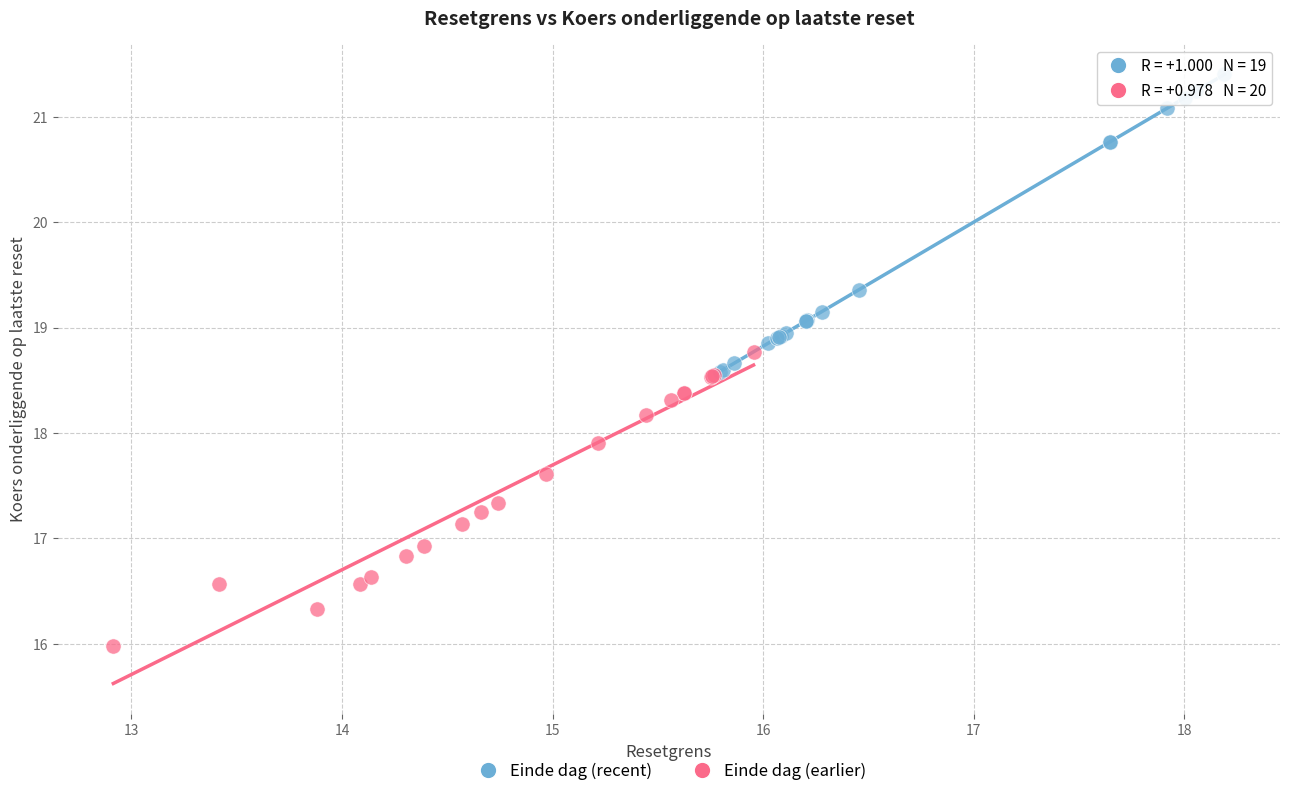

Which series reaches the maximum Y coordinate?

Einde dag (recent)